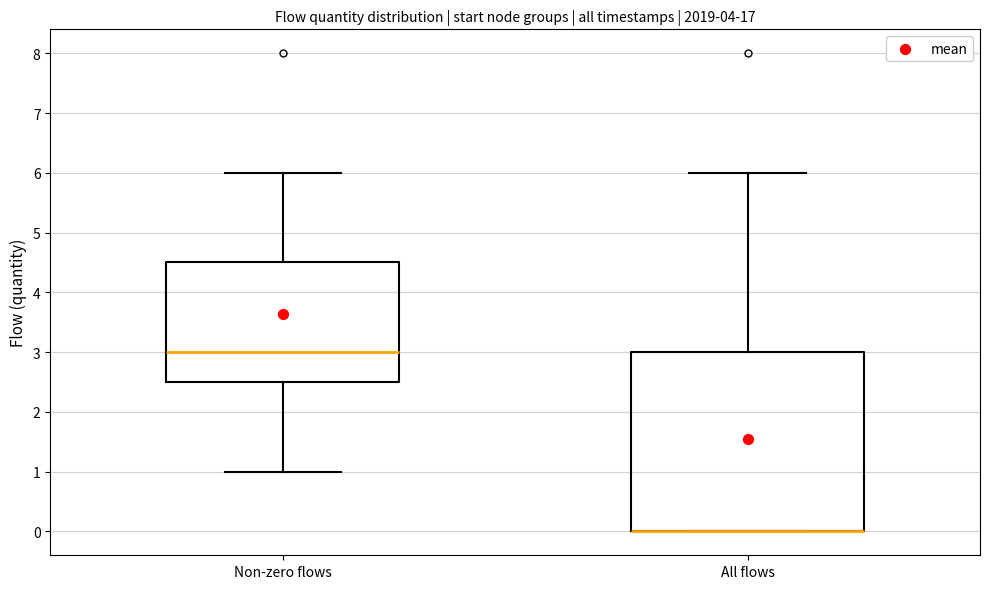

Reading left to right, read every box against the y-axis: the position of its median line, the range the box covers, and the ends of its whiskers. The values are not printed on the chart, so give them approximately, as read against the axis.

Non-zero flows: median 3.0, box 2.5 to 4.5, whiskers 1.0 to 6.0
All flows: median 0.0 (drawn on the box's lower edge), box 0.0 to 3.0, whiskers 0.0 to 6.0